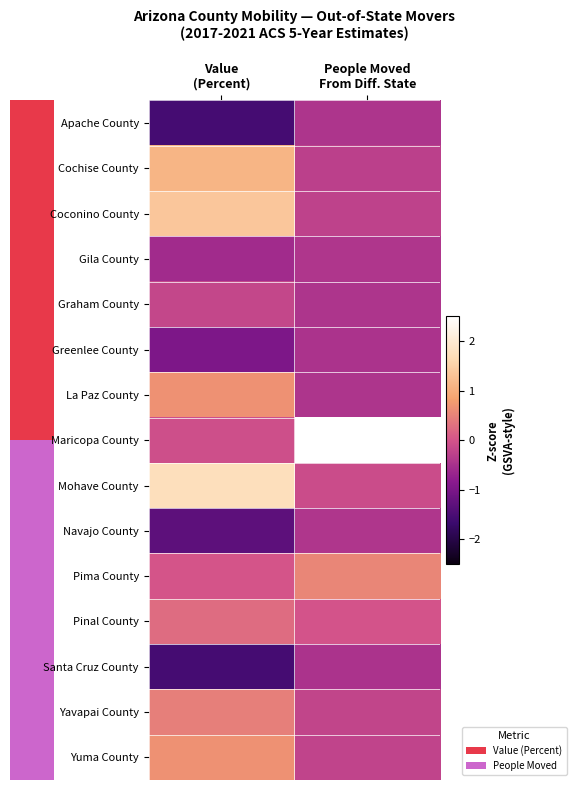

List the series in order of their peak value, lowest first.

Greenlee County, Santa Cruz County, Apache County, Gila County, Navajo County, Graham County, Pinal County, Yavapai County, Pima County, La Paz County, Yuma County, Cochise County, Coconino County, Mohave County, Maricopa County